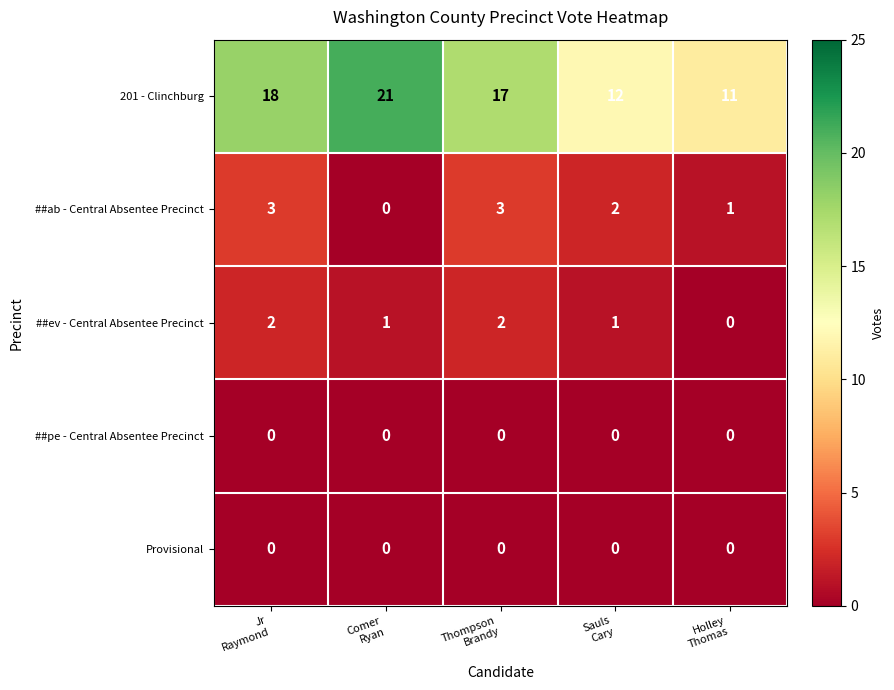

What is the difference between the maximum and minimum values in the ##ab - Central Absentee Precinct series?

3